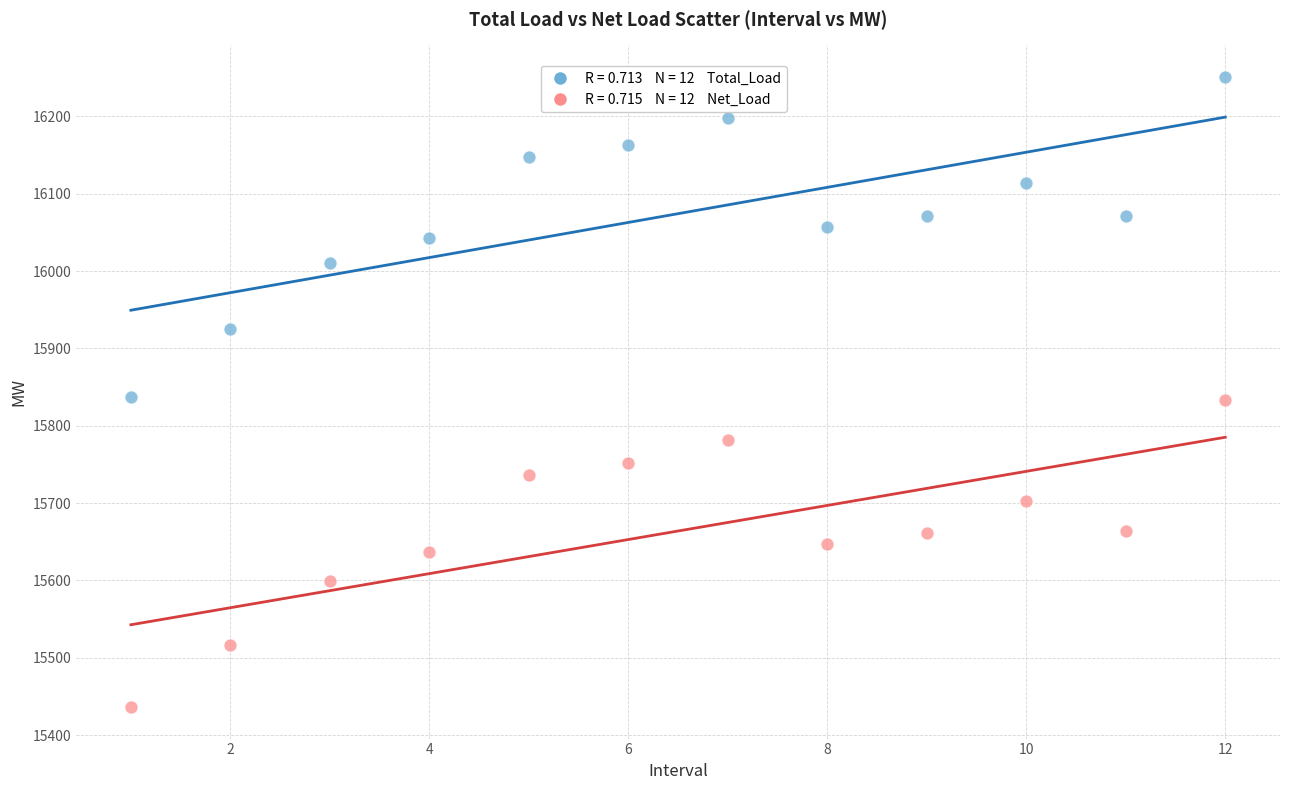

Across all data points, what is the range of X values (max minus min)?

11.0